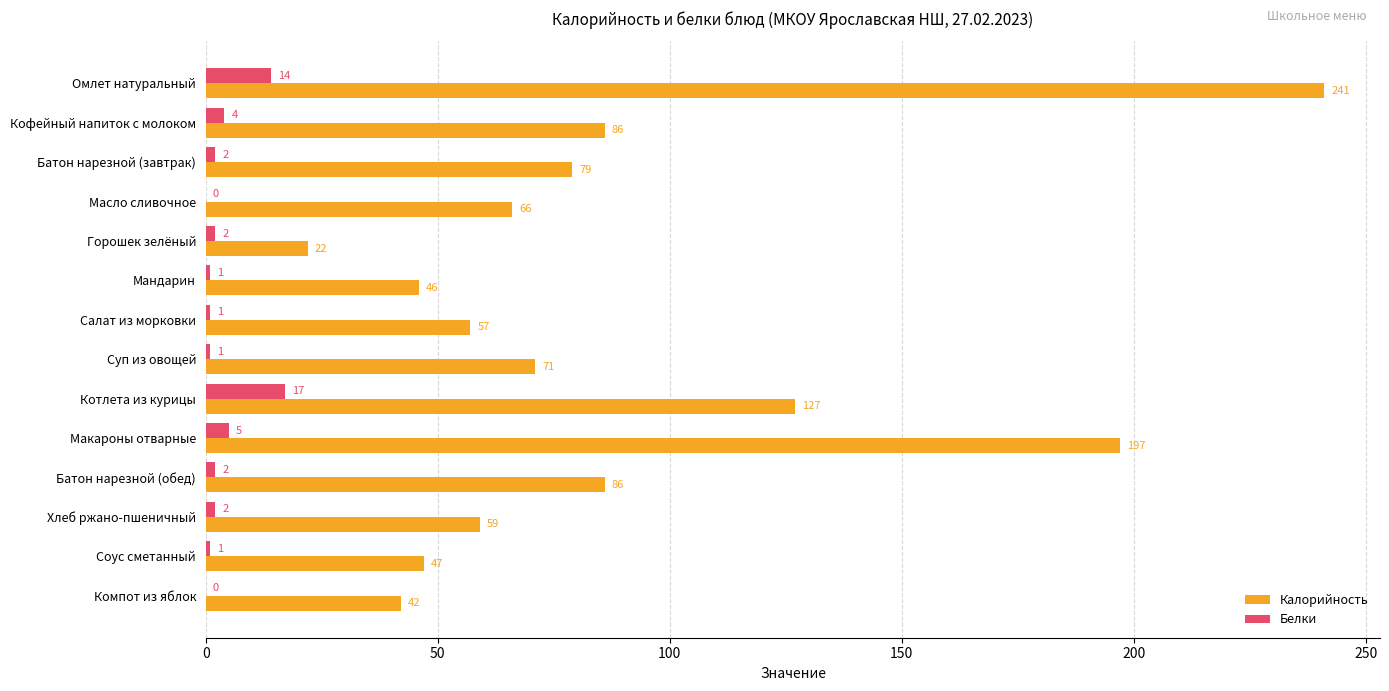

Which series changed the most between Кофейный напиток с молоком and Масло сливочное?

Калорийность